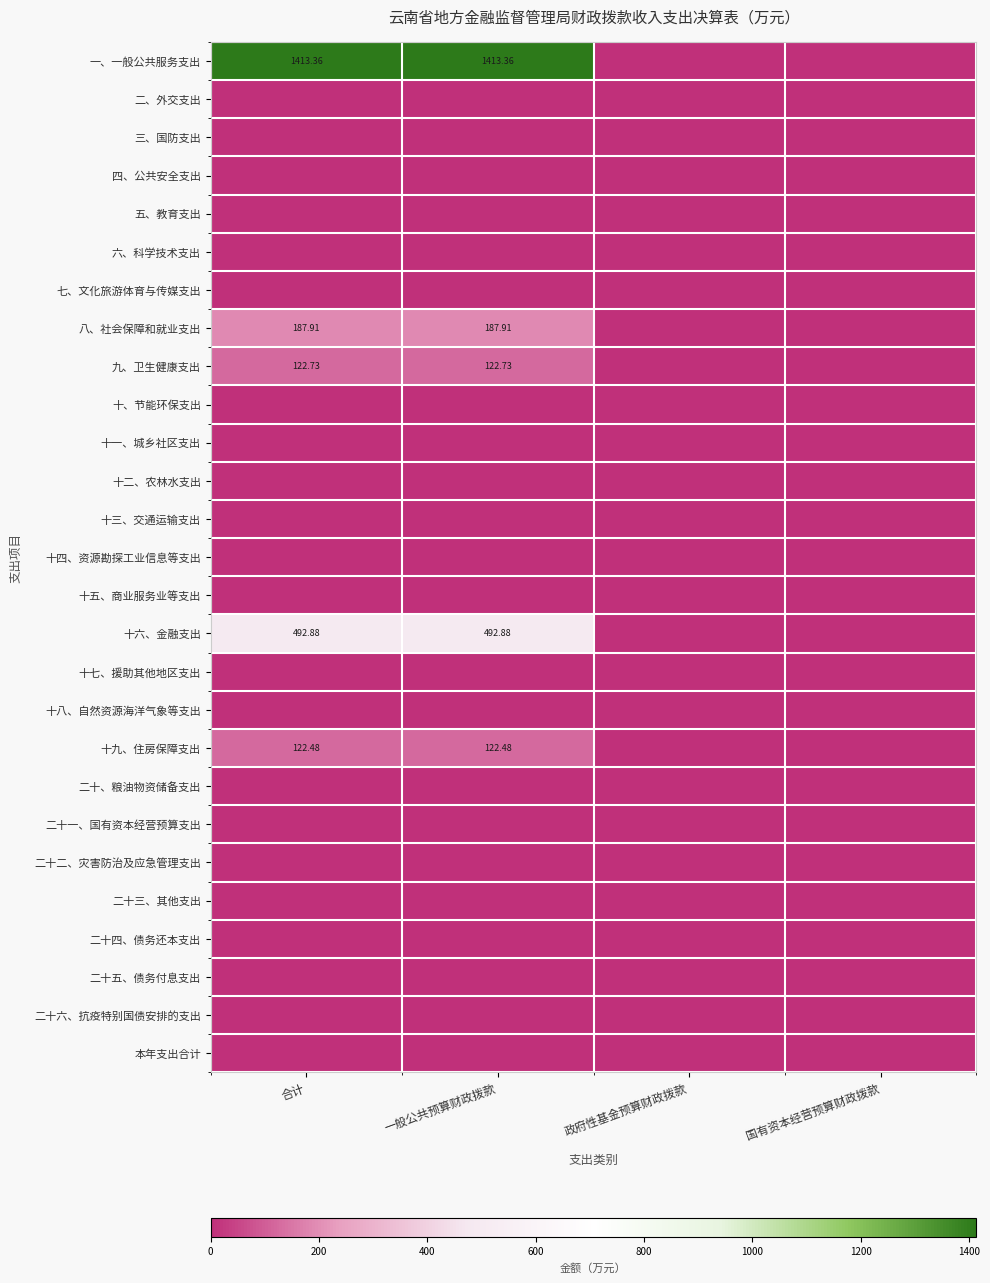

The value of 二、外交支出 at 合计 is 0.0. True or false?

True